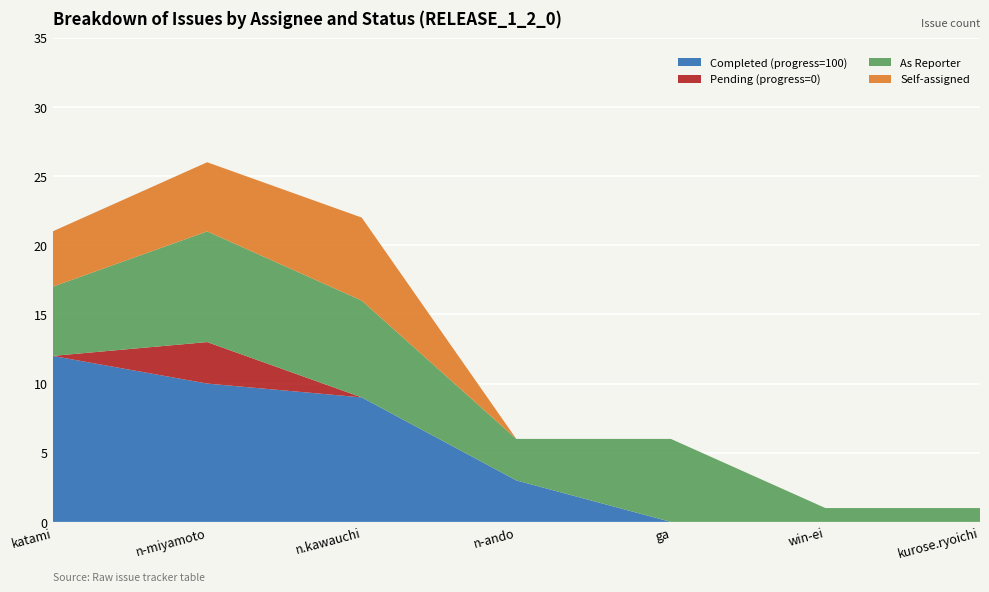

What is the highest value of the Completed (progress=100) series?

12